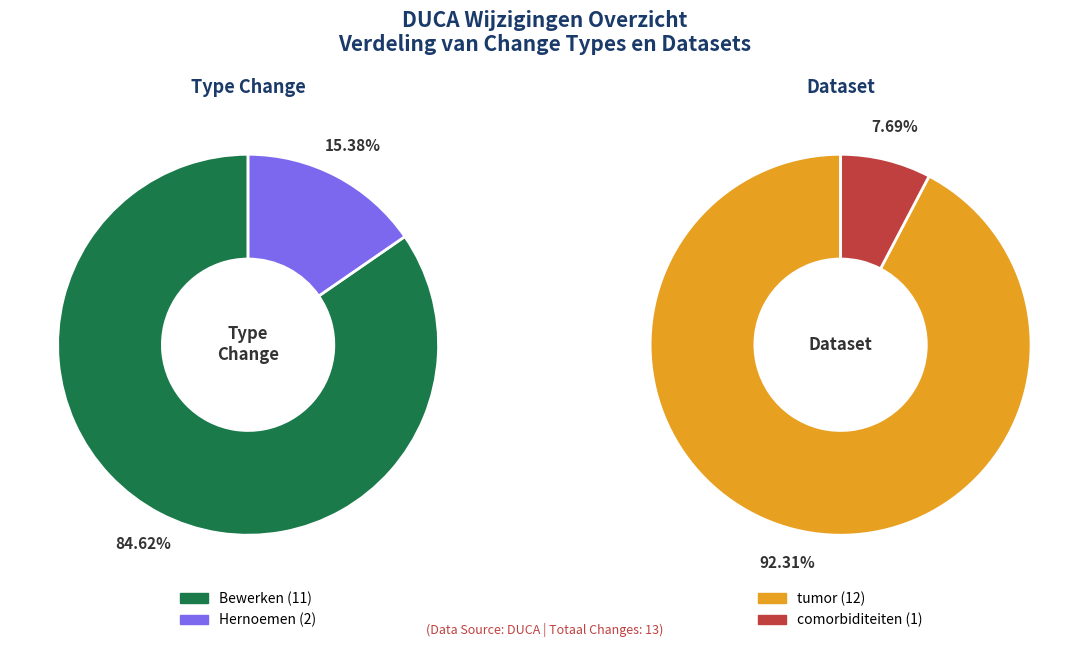

Is the sum of Bewerken and Hernoemen greater than half?

Yes